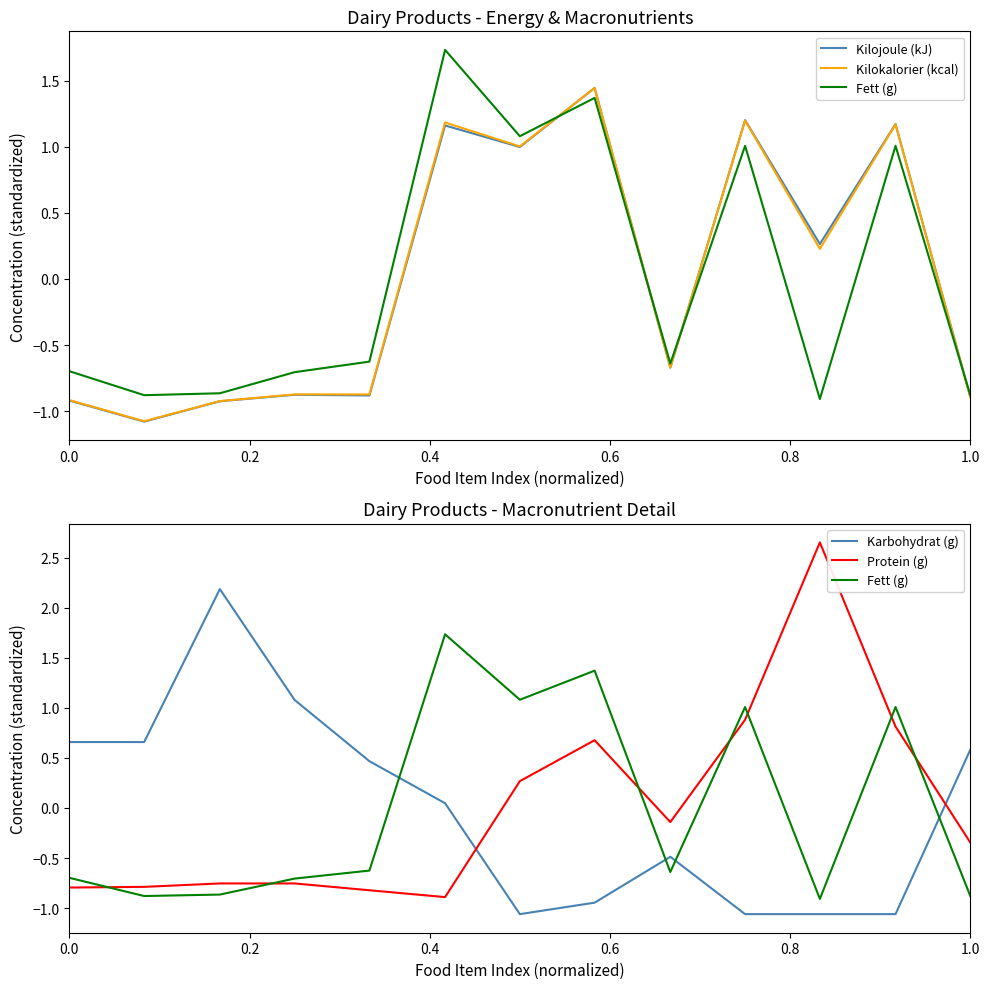

What is the smallest value displayed?

-1.1